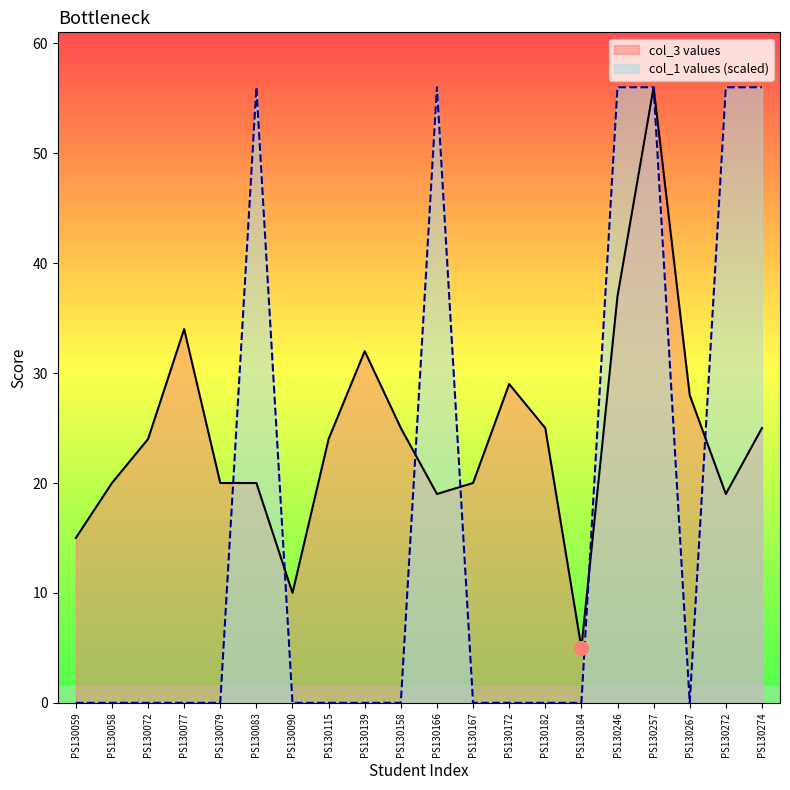

Which series ends up on top after the final intersection of col_1 values and col_3 values?

col_1 values